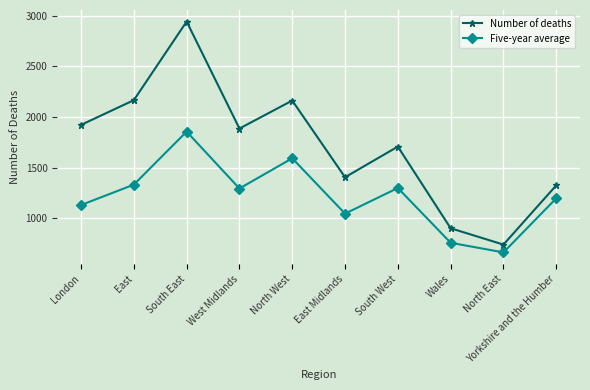

What is the value of the Five-year average point at the 9th from the left?

665